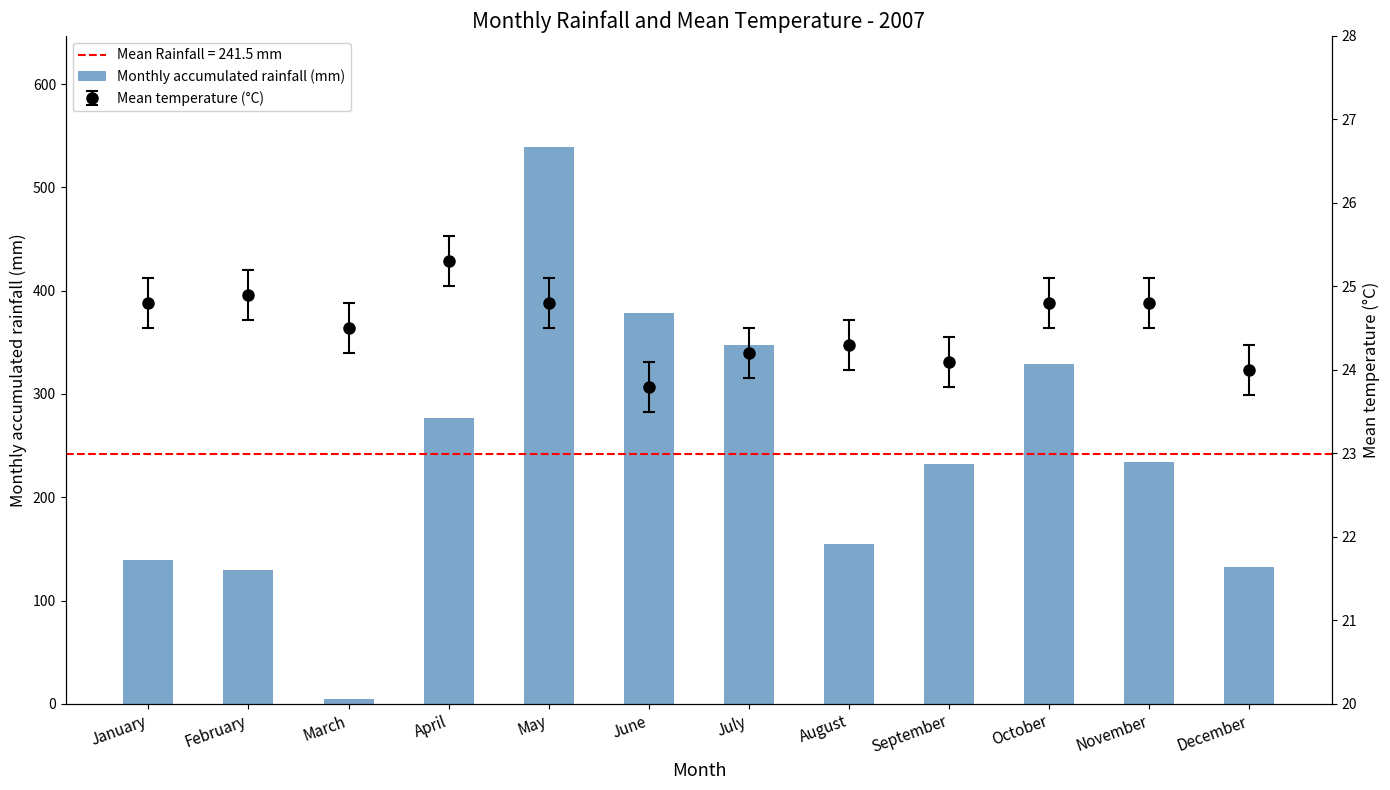

What is the greatest value displayed?

538.8